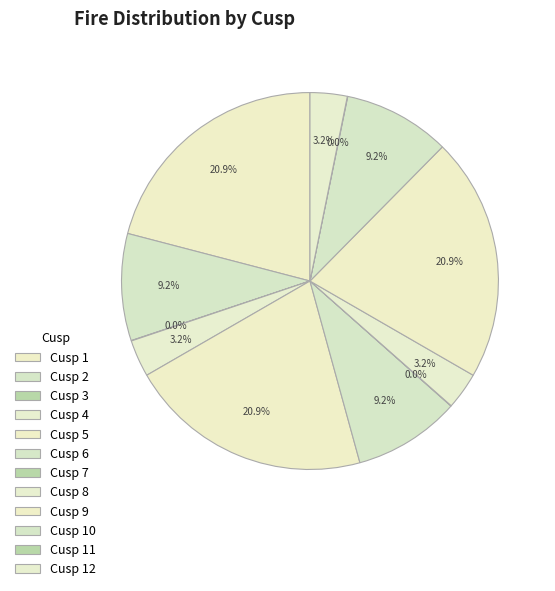

Rank the categories by value from highest to lowest.

Cusp 1, Cusp 5, Cusp 9, Cusp 2, Cusp 6, Cusp 10, Cusp 4, Cusp 8, Cusp 12, Cusp 3, Cusp 7, Cusp 11